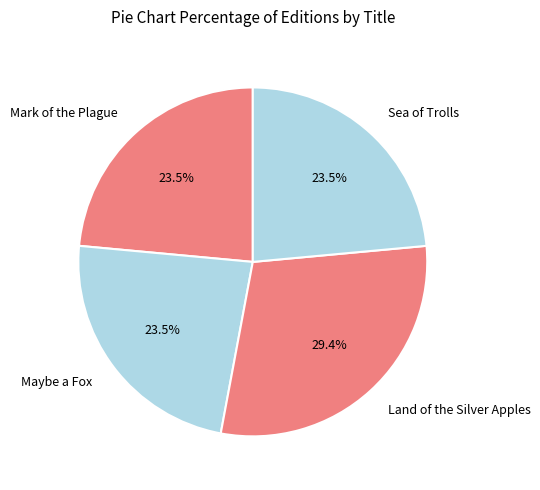

Does any single category account for the majority?

No